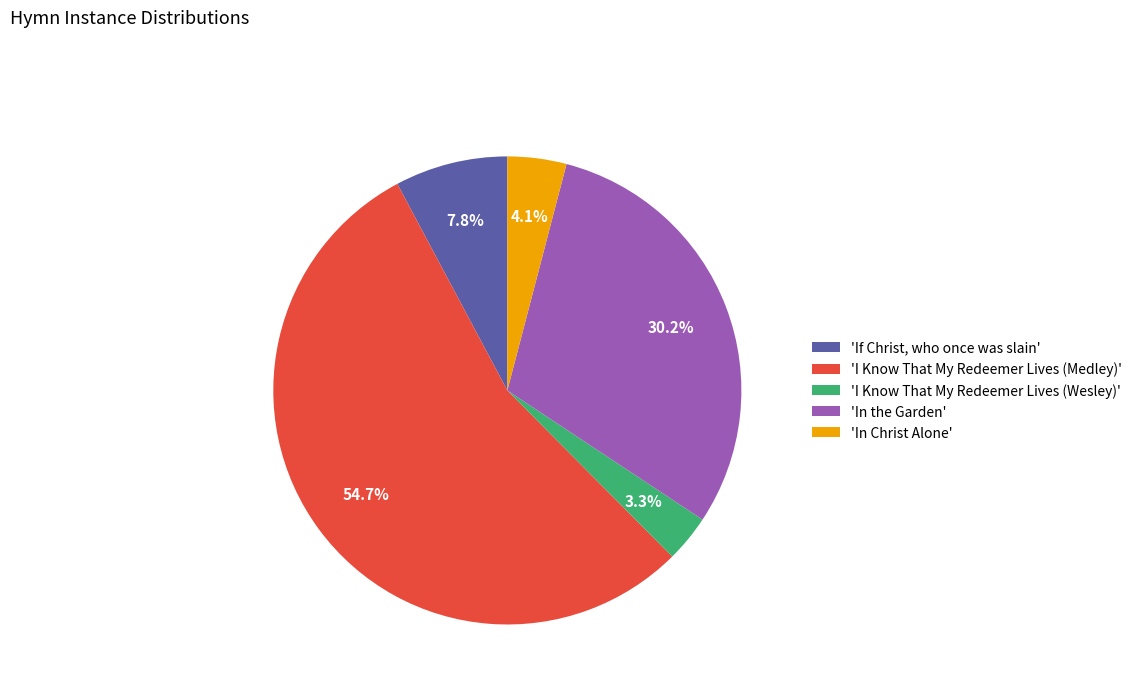

Which slice is the largest?

'I Know That My Redeemer Lives (Medley)'